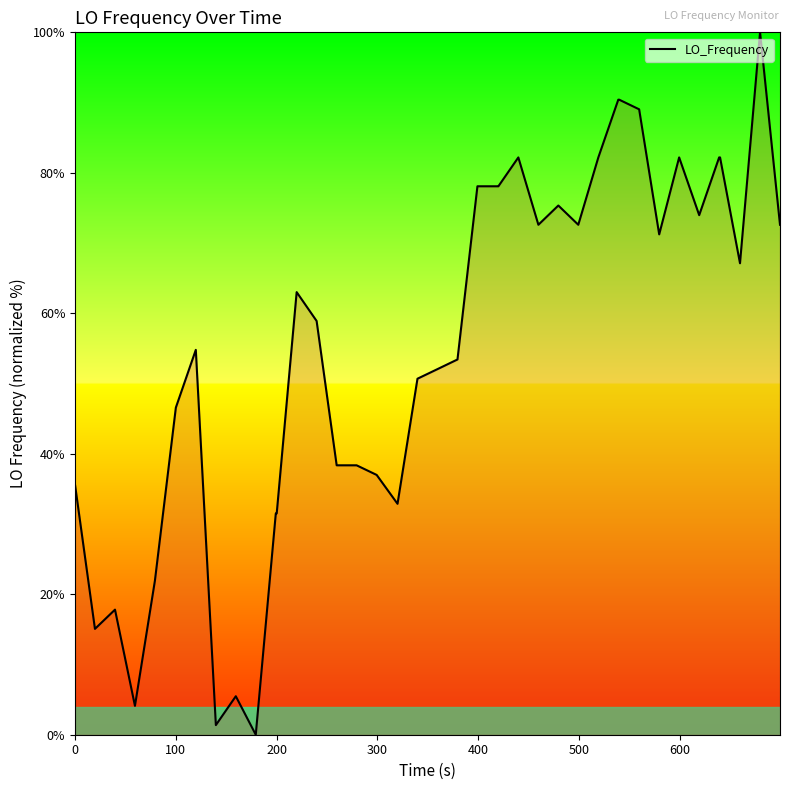

What is the difference between the maximum and minimum values?

100.0